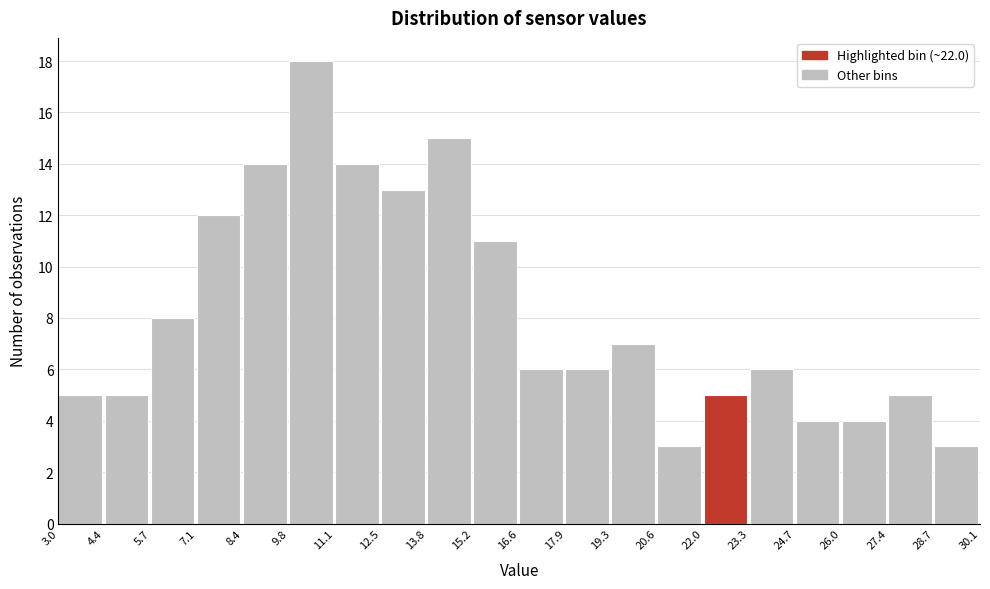

Over which range of the x-axis is the bar tallest?

9.8 to 11.1